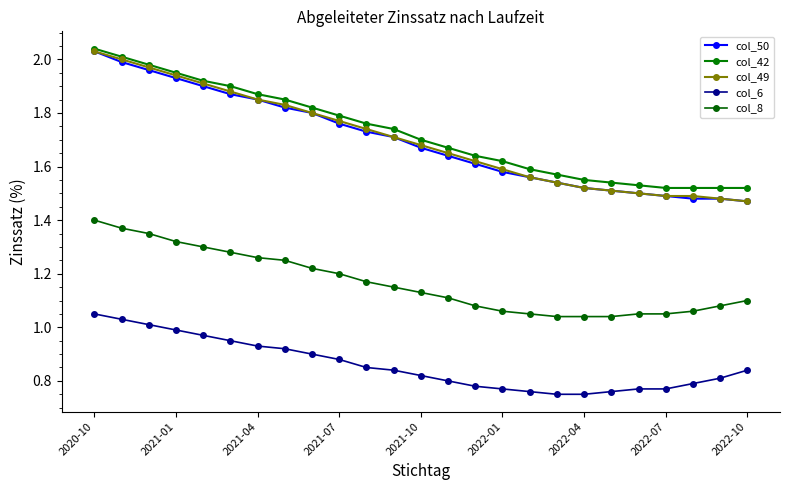

How many categories are shown in the chart?

25